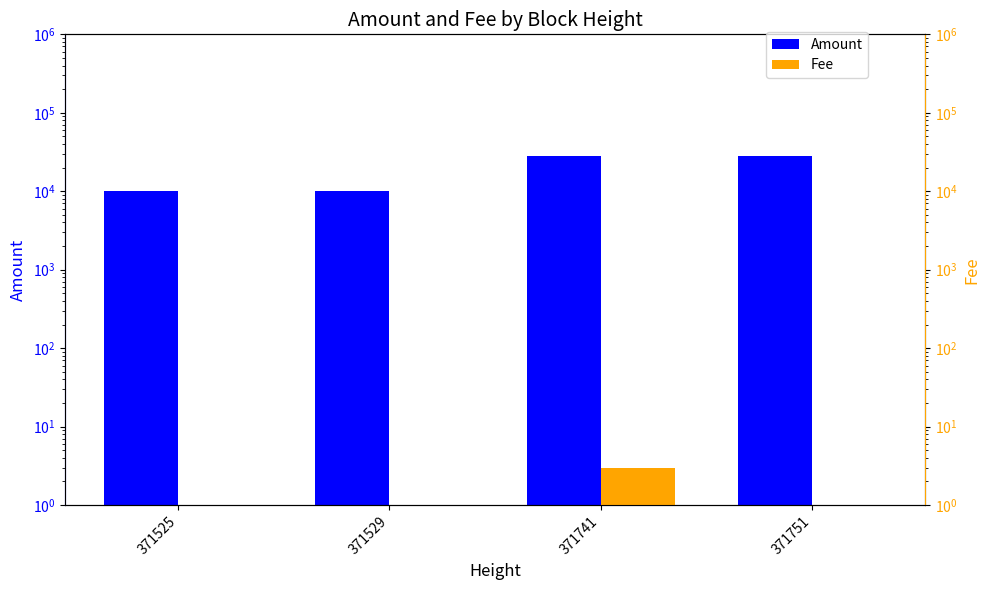

The value of Fee at 371525 is 0. True or false?

False